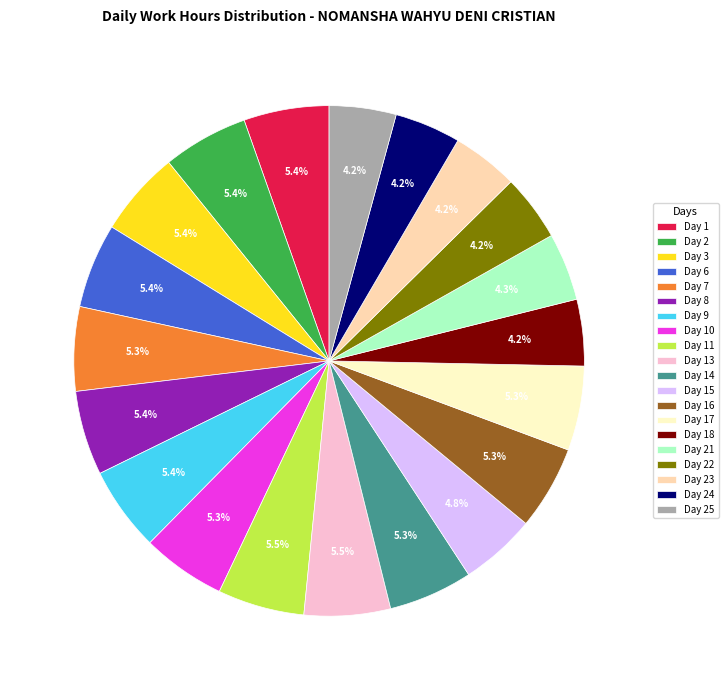

How many segments does this pie chart have?

20